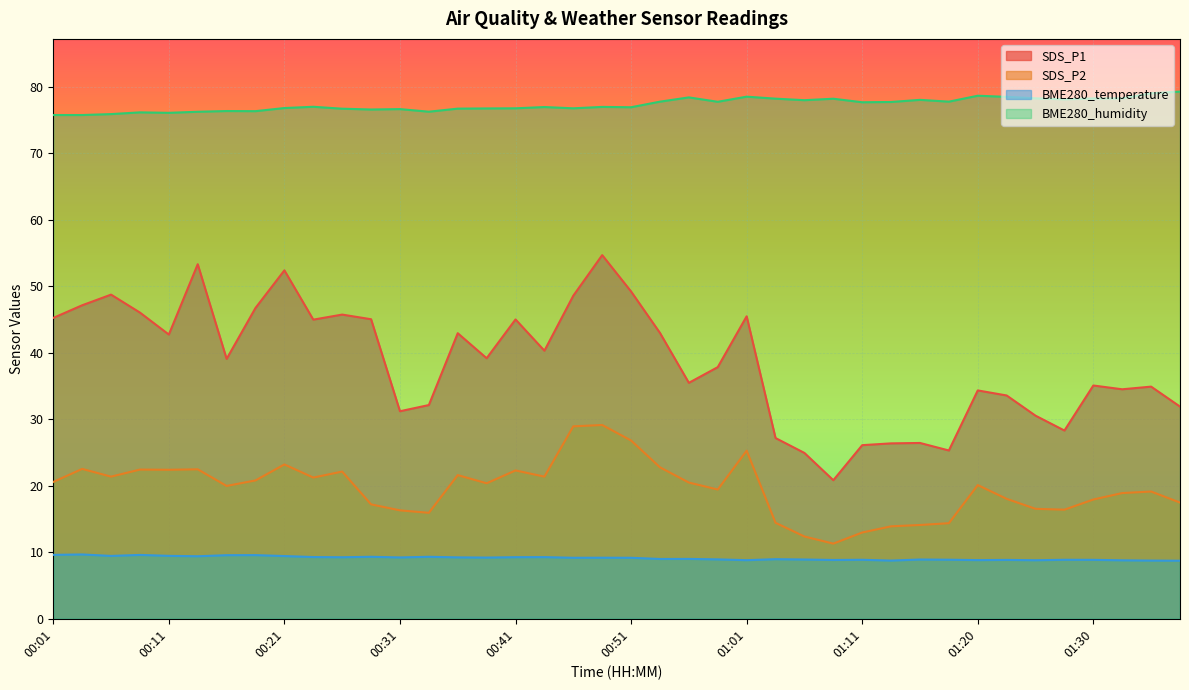

What is the difference between the maximum and minimum values in the BME280_temperature series?

0.9